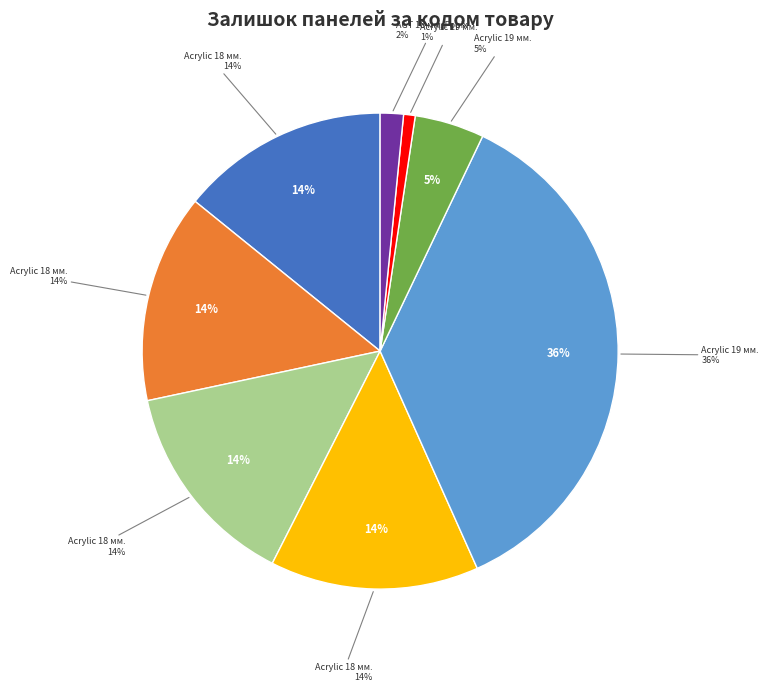

How many slices are in this pie chart?

8